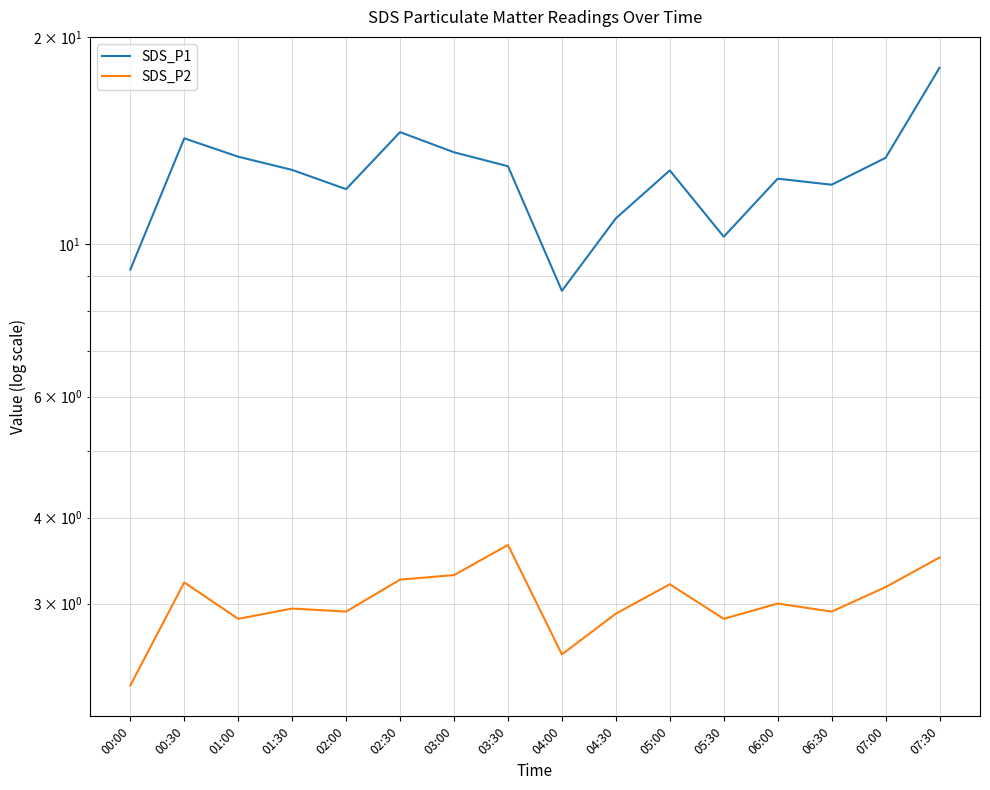

Where is the first local minimum for SDS_P1?

02:00